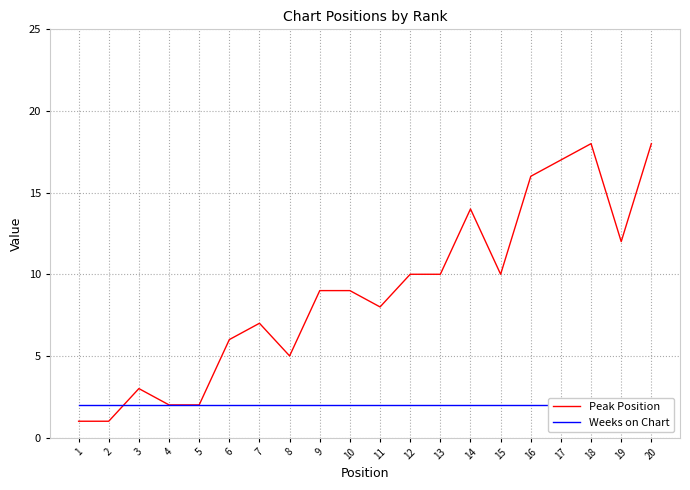

Which series has the largest total across all categories?

Peak Position